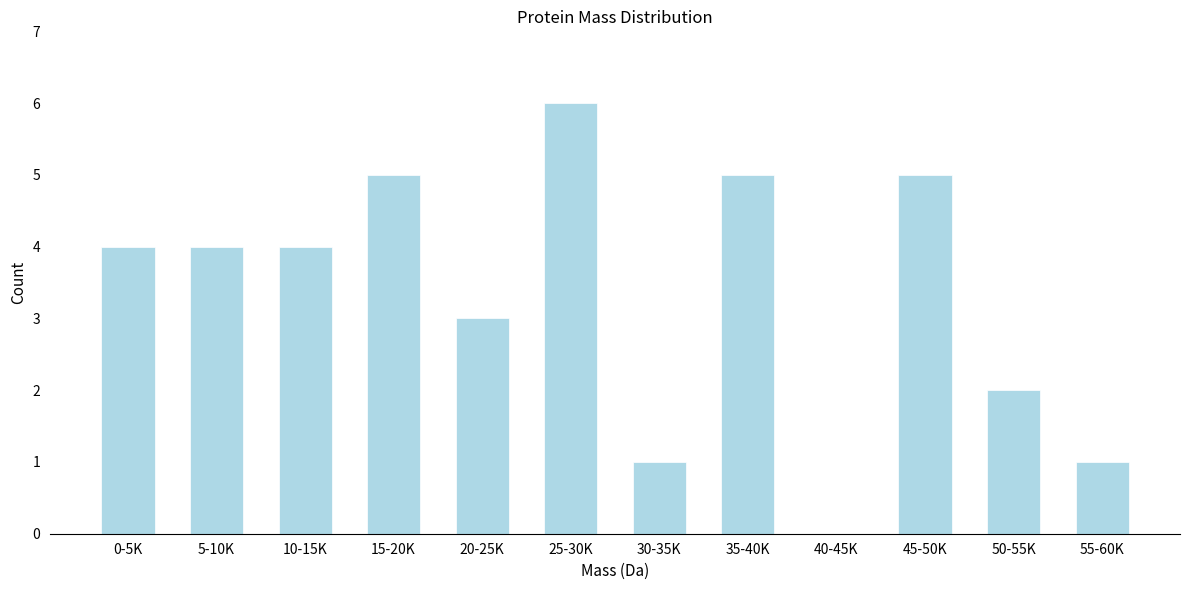

Reading left to right, extract all data points from this chart.

0-5K=4	5-10K=4	10-15K=4	15-20K=5	20-25K=3	25-30K=6	30-35K=1	35-40K=5	40-45K=0	45-50K=5	50-55K=2	55-60K=1